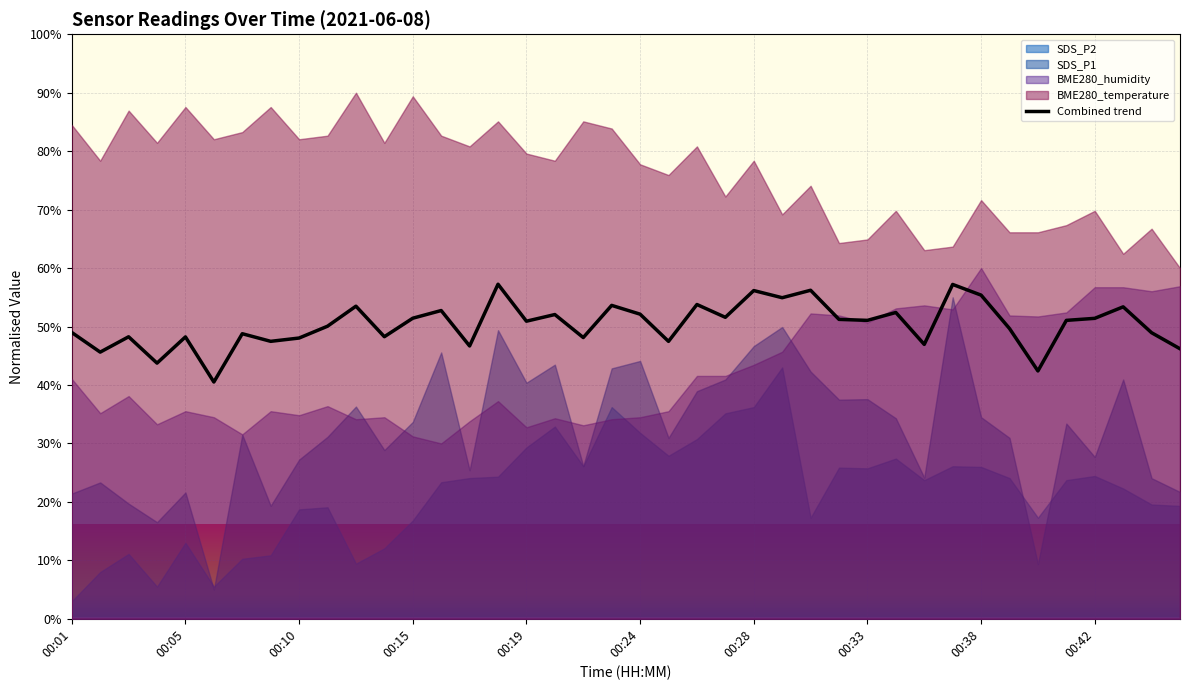

What is the maximum value for Combined trend?

57.2